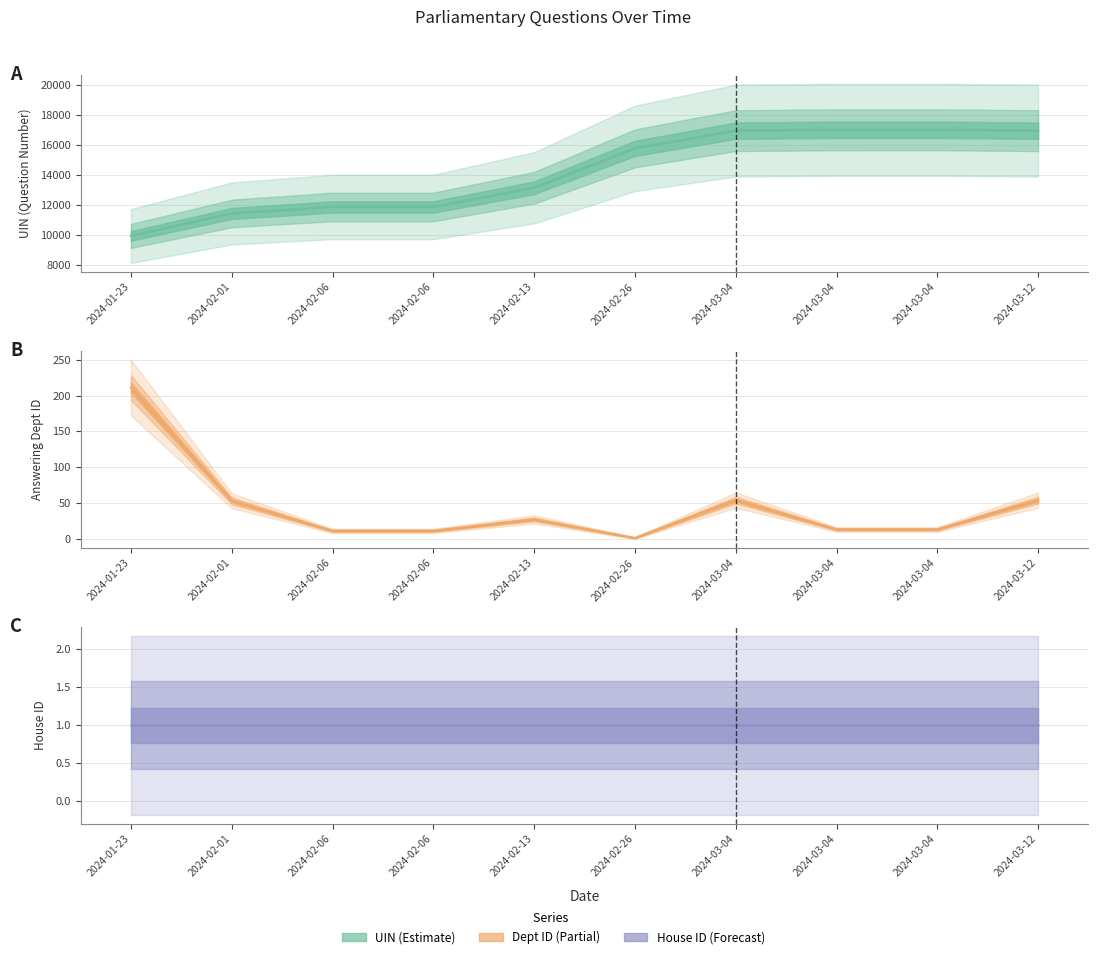

Where is the first local maximum for uin?

2024-03-04